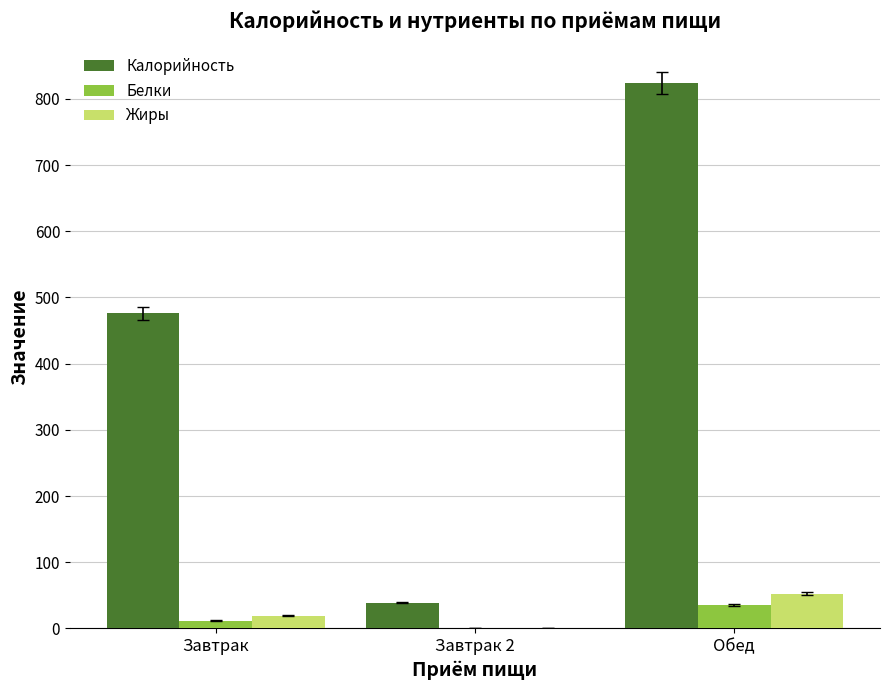

Does the chart contain stacked bars?

No